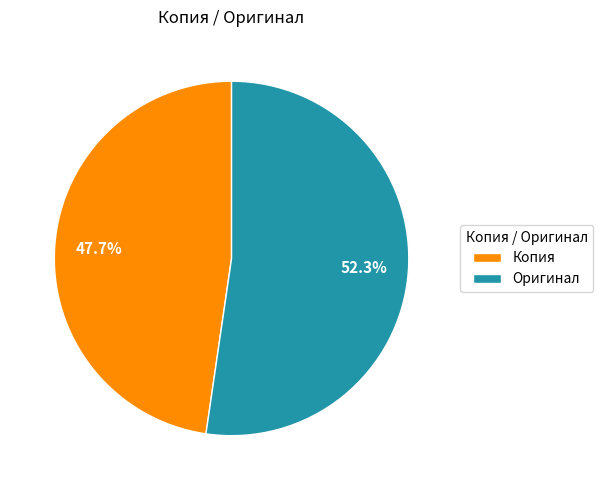

To the nearest percent, what is the combined percentage of Оригинал and Копия?

100%